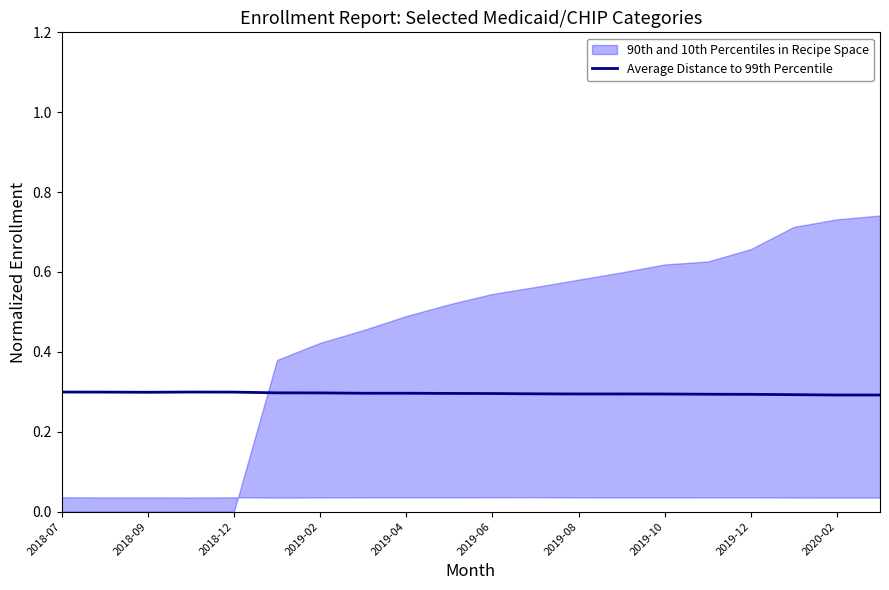

The value of Average Distance to 99th Percentile at 2019-02 is 0.3. True or false?

True